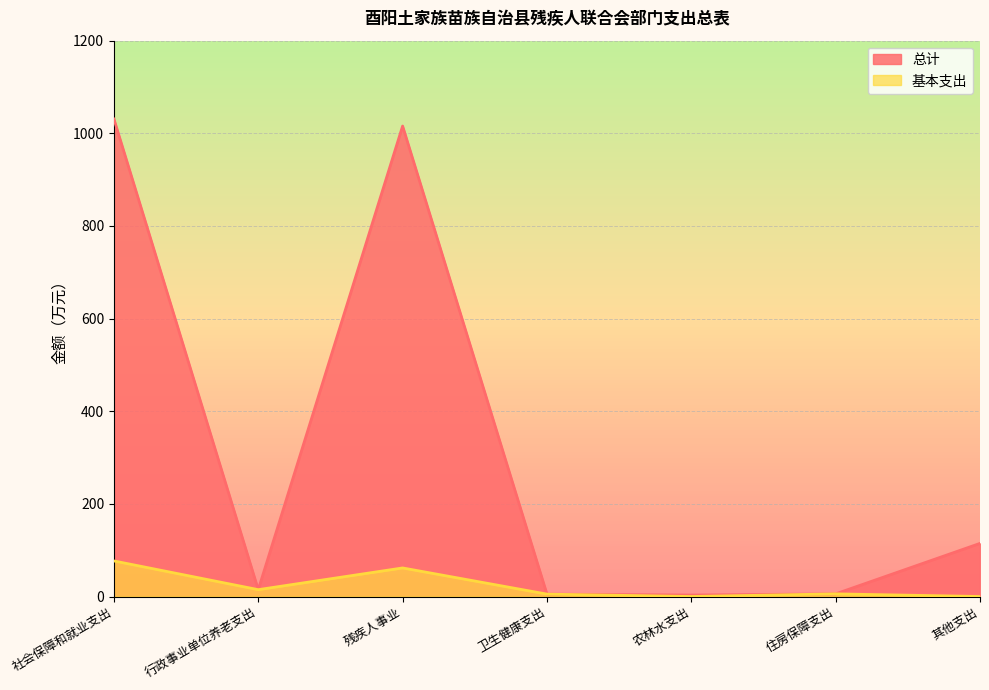

What is the difference between the second highest and minimum values in the 基本支出 series?

61.7